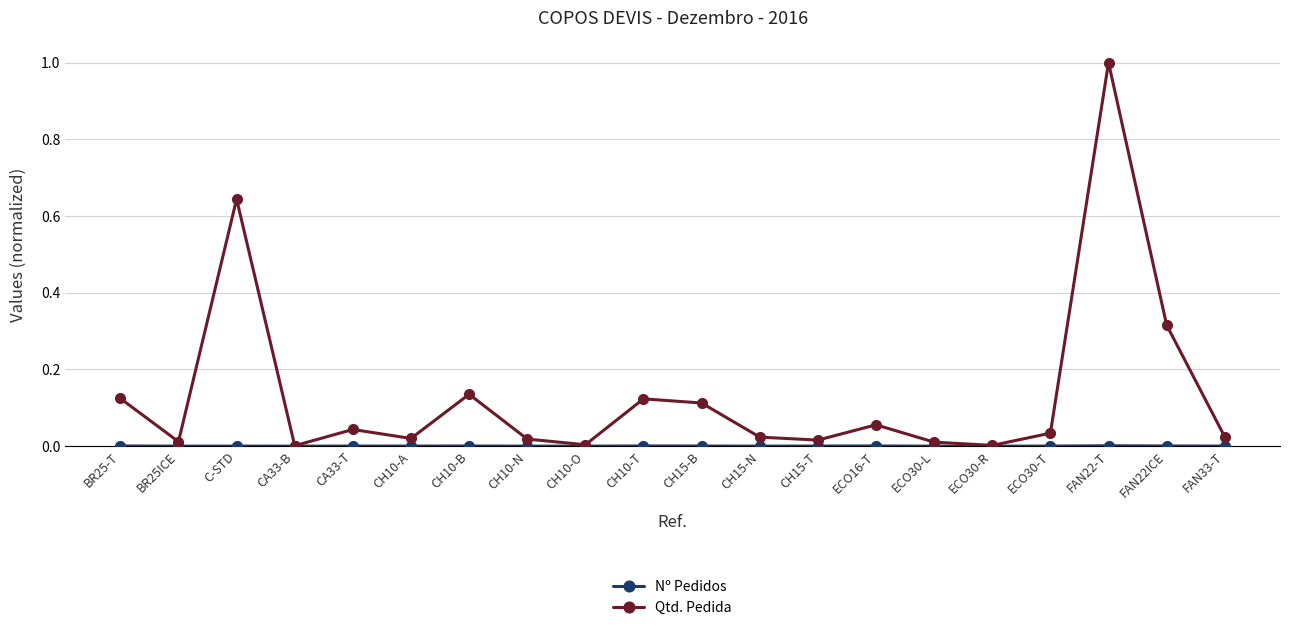

What is the label of the 9th point from the left?

CH10-O